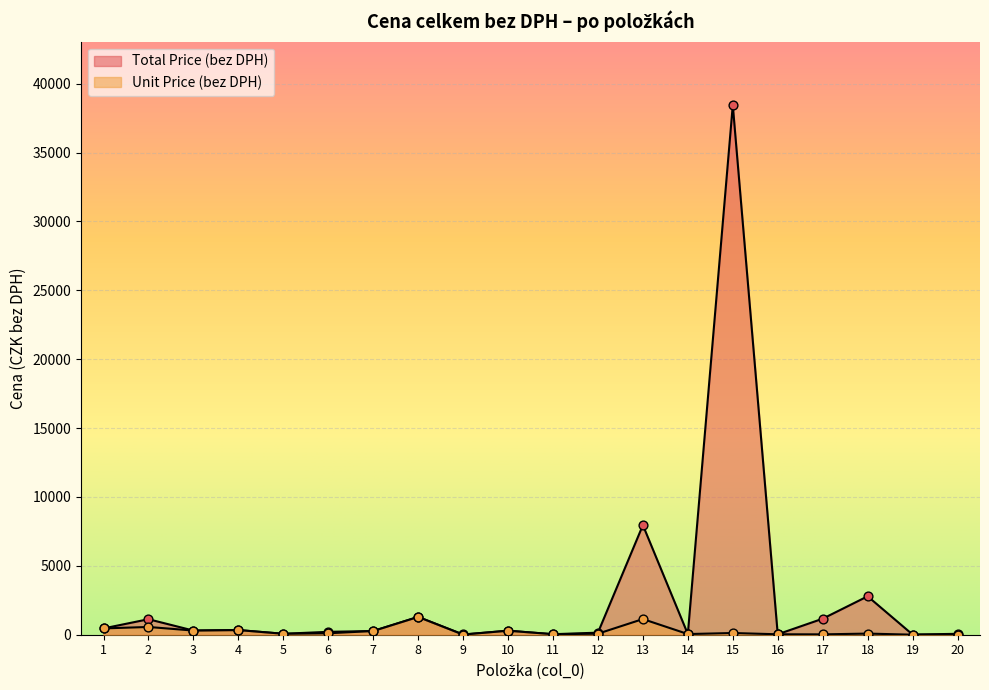

At which category is the sum across all series the highest?

15